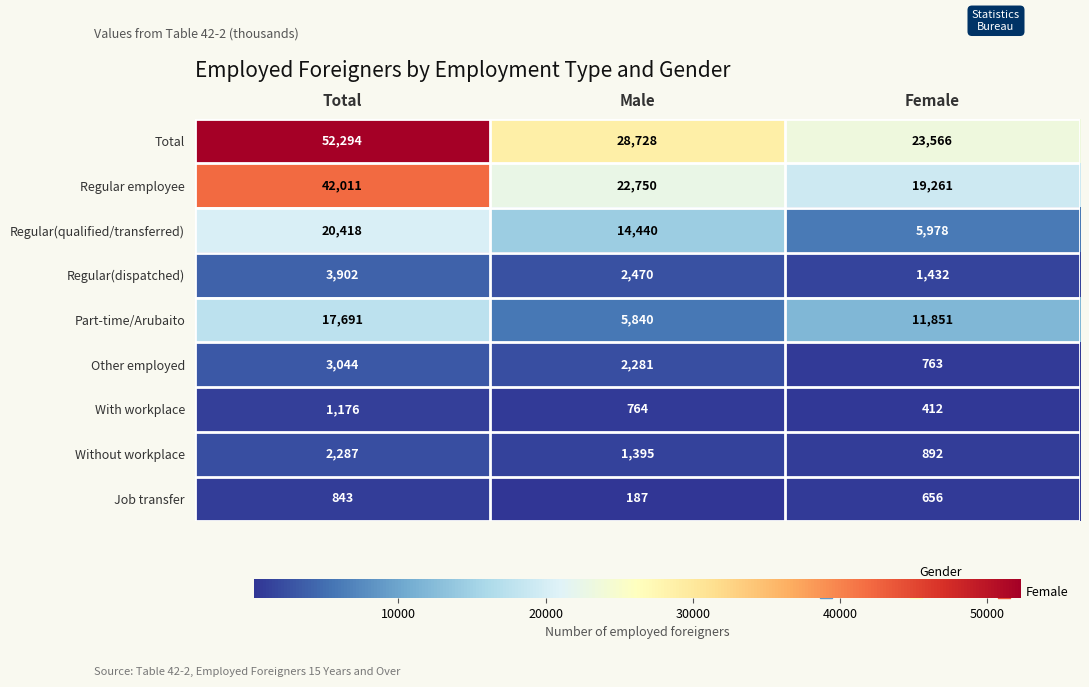

Reading left to right, what are all the values shown in this chart?

Total: 52294	28728	23566
Regular employee: 42011	22750	19261
Regular(qualified/transferred): 20418	14440	5978
Regular(dispatched): 3902	2470	1432
Part-time/Arubaito: 17691	5840	11851
Other employed: 3044	2281	763
With workplace: 1176	764	412
Without workplace: 2287	1395	892
Job transfer: 843	187	656